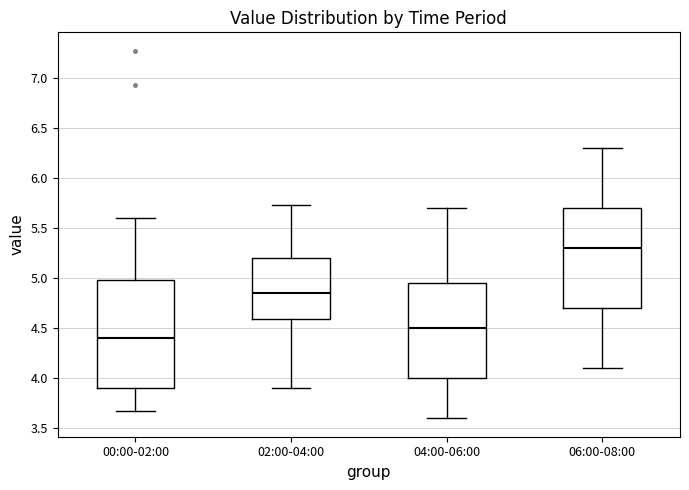

Which box is the tallest, from its lower edge to its upper edge?

00:00-02:00